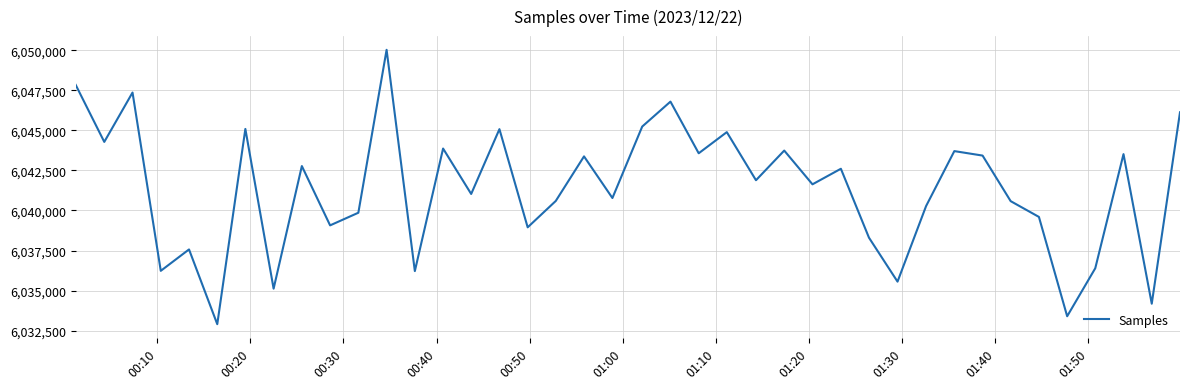

What is the greatest value displayed?

6050021